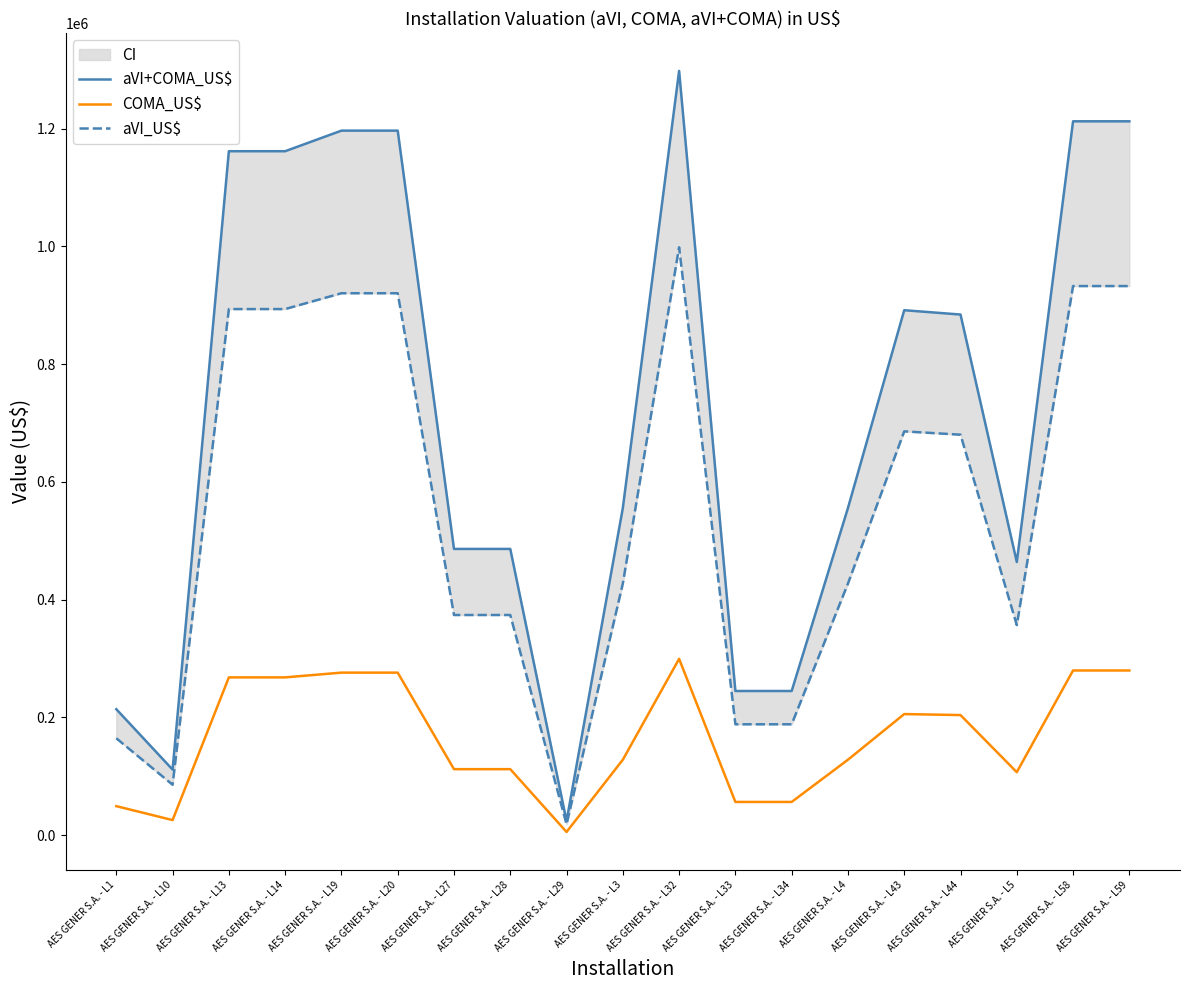

True or false: COMA_US$ has a value of 276175.8 at AES GENER S.A. - L19.

True